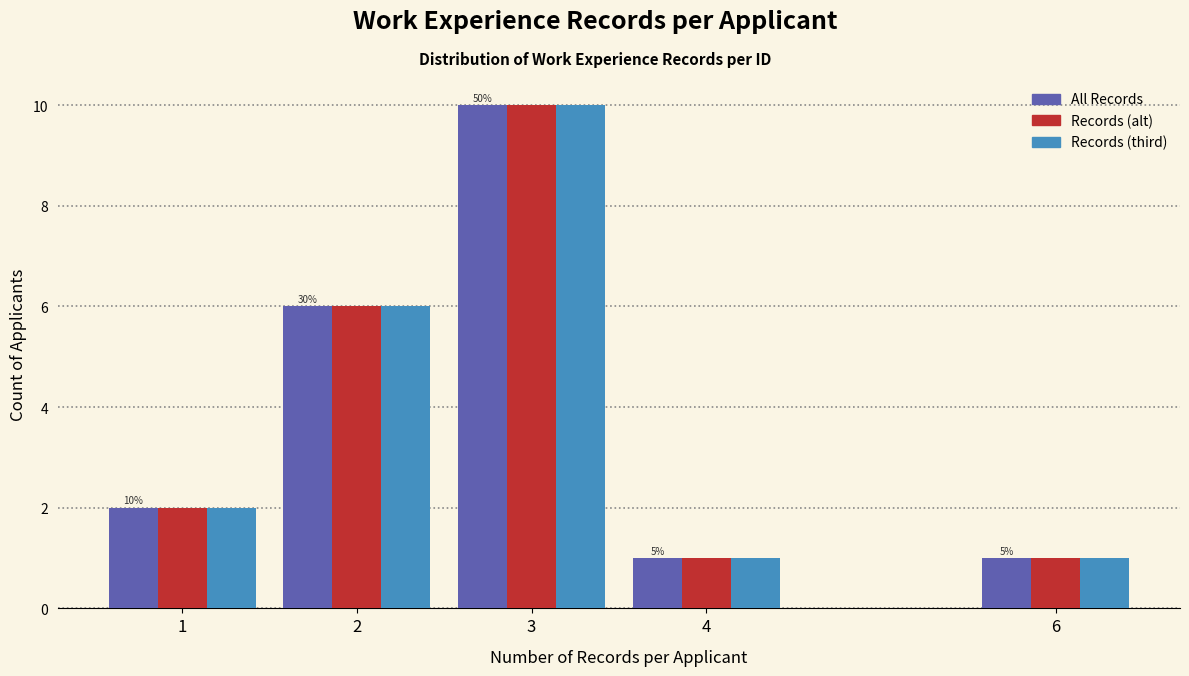

Reading right to left, extract all data points from this chart.

All Records: 1	1	10	6	2
Records (alt): 1	1	10	6	2
Records (third): 1	1	10	6	2